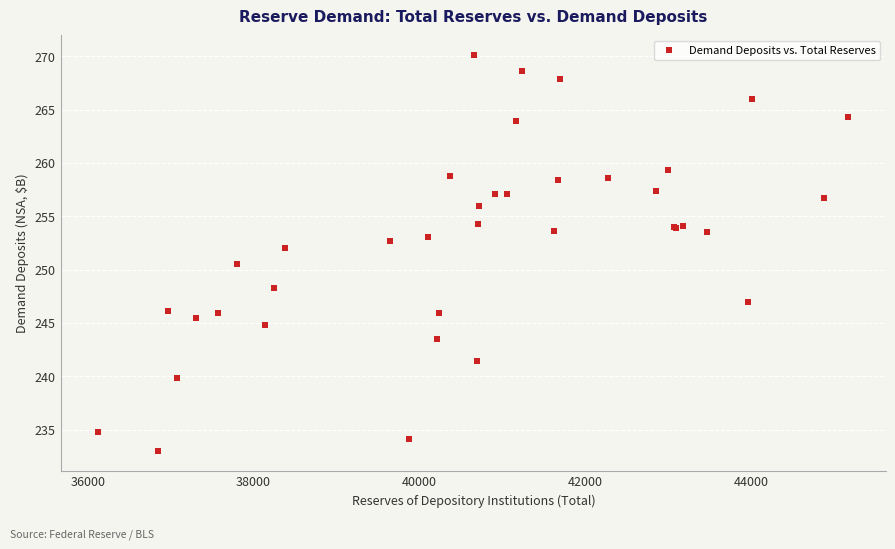

What Y value in the scatter plot is closest to 251?

250.5